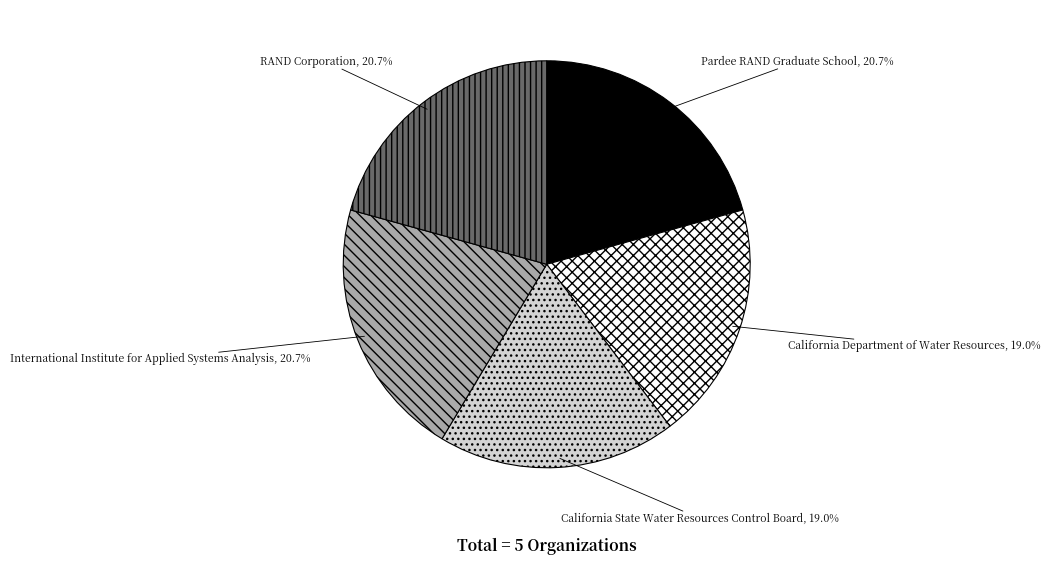

To the nearest percent, what is the average slice percentage?

20%